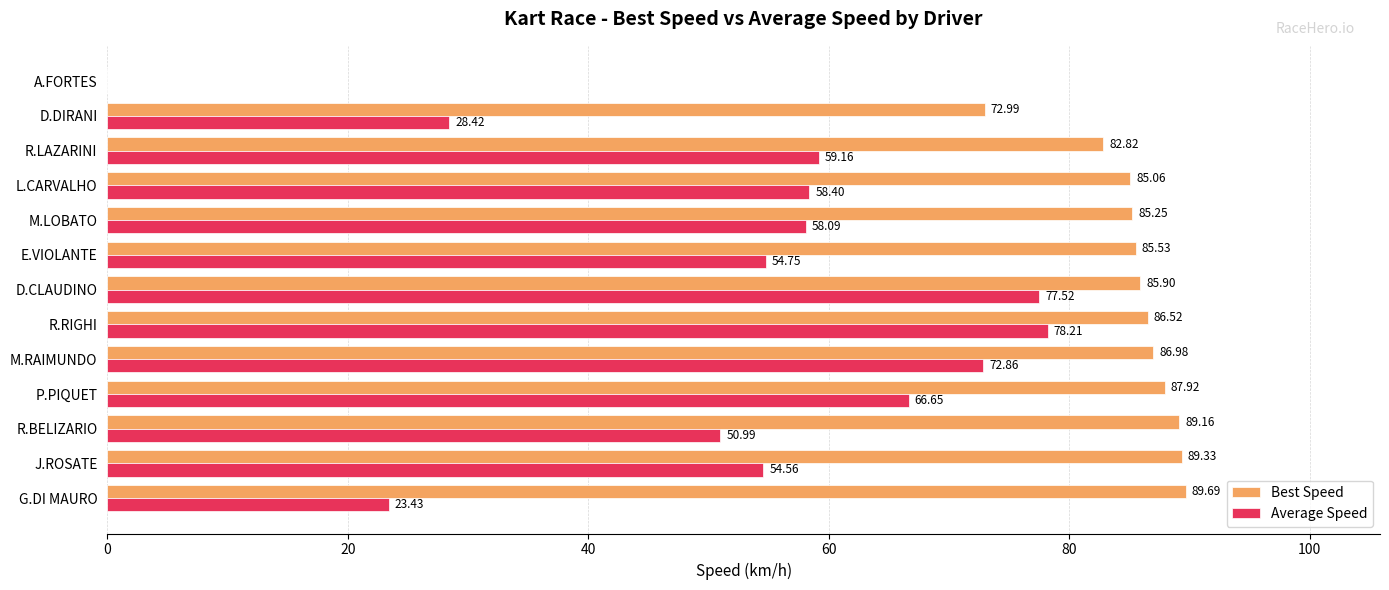

Which label corresponds to the largest value in the chart?

G.DI MAURO